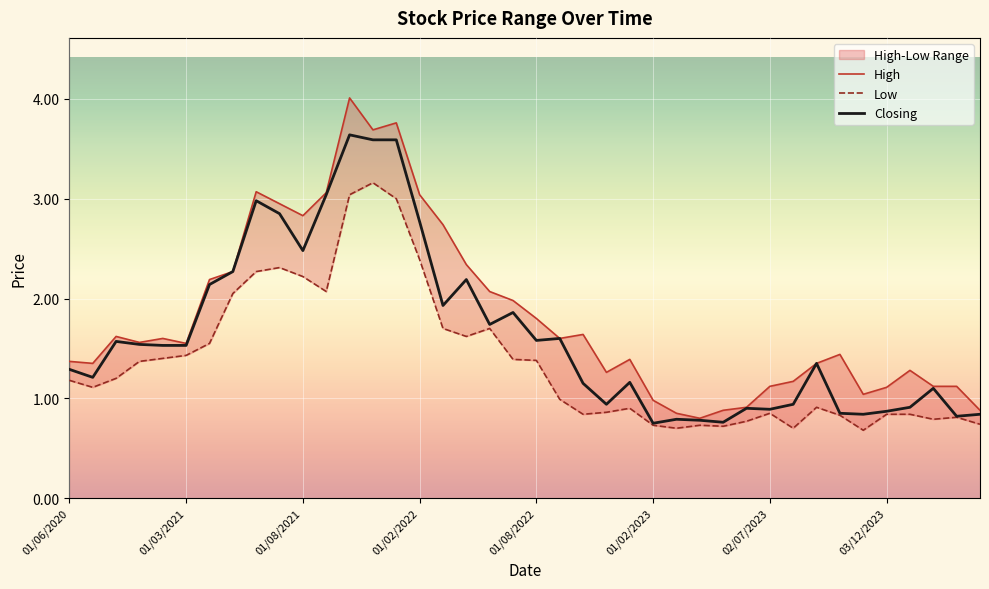

True or false: Closing and High cross at least once.

False